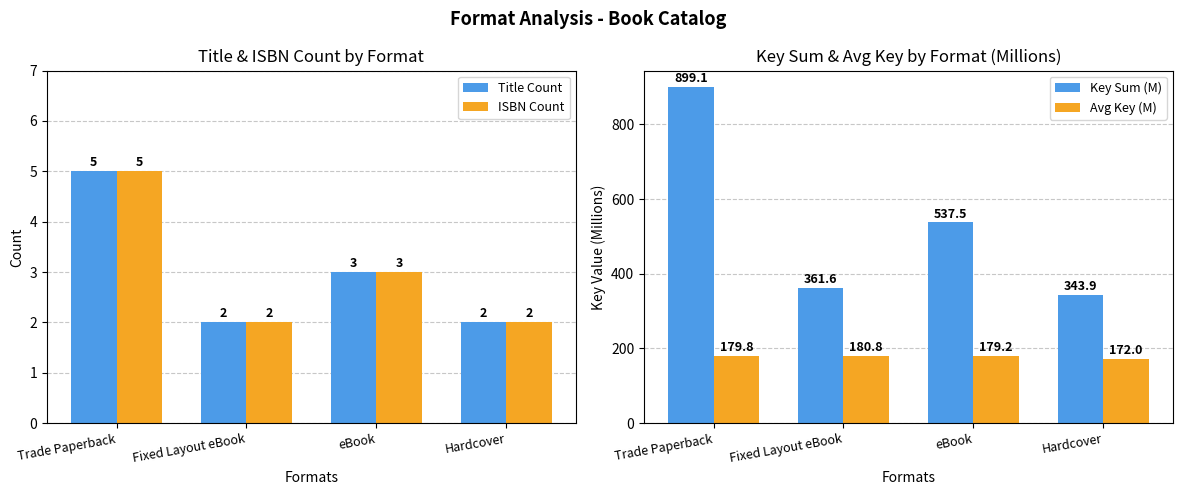

What is the label of the 4th bar from the left?

Hardcover